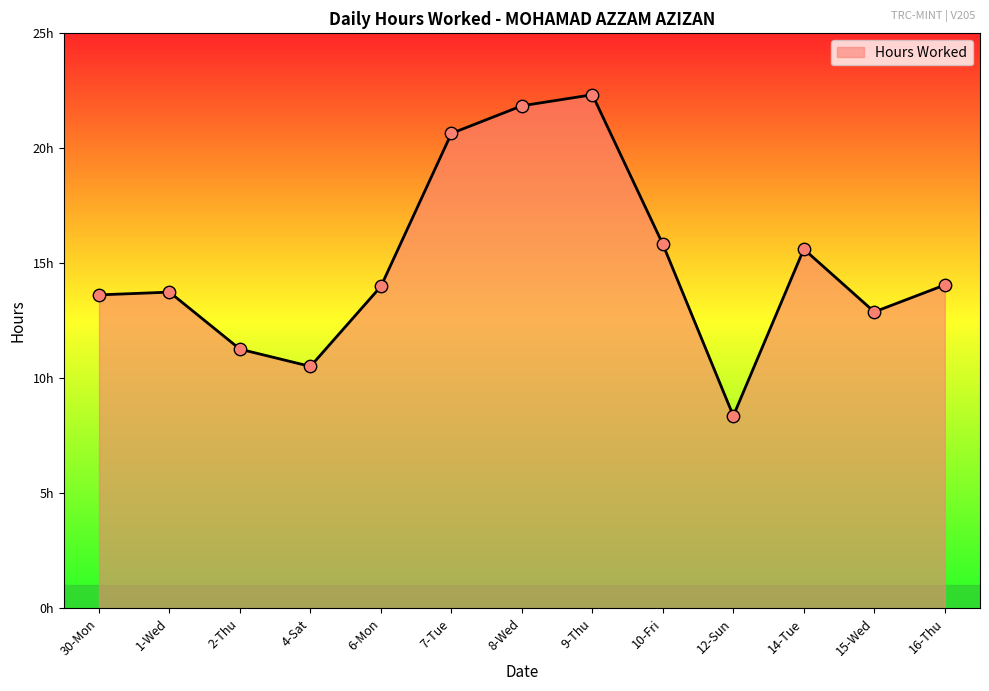

Approximately how many times larger is the value at 6-Mon compared to 12-Sun?

1.7